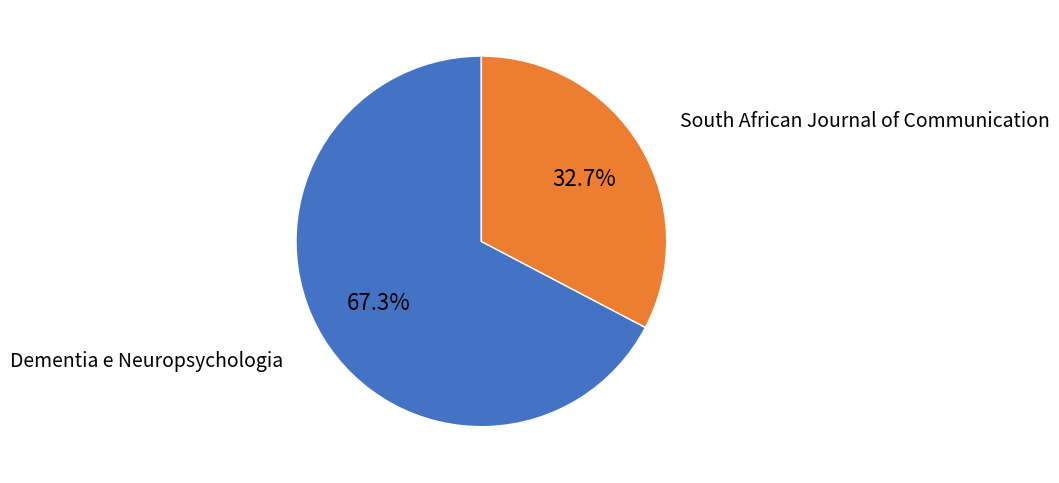

How many segments does this pie chart have?

2